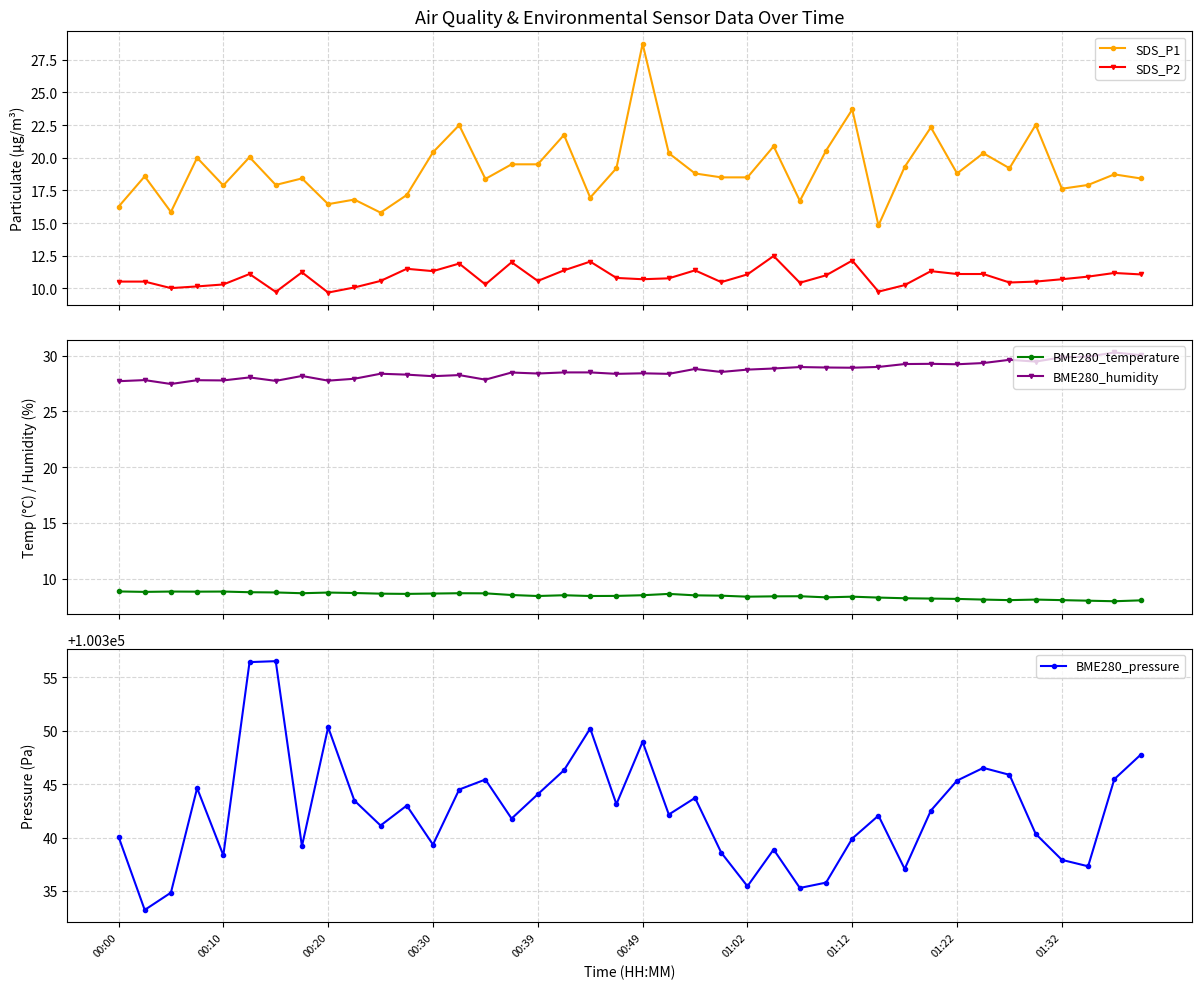

What is the difference between the maximum and minimum values in the BME280_temperature series?

0.9